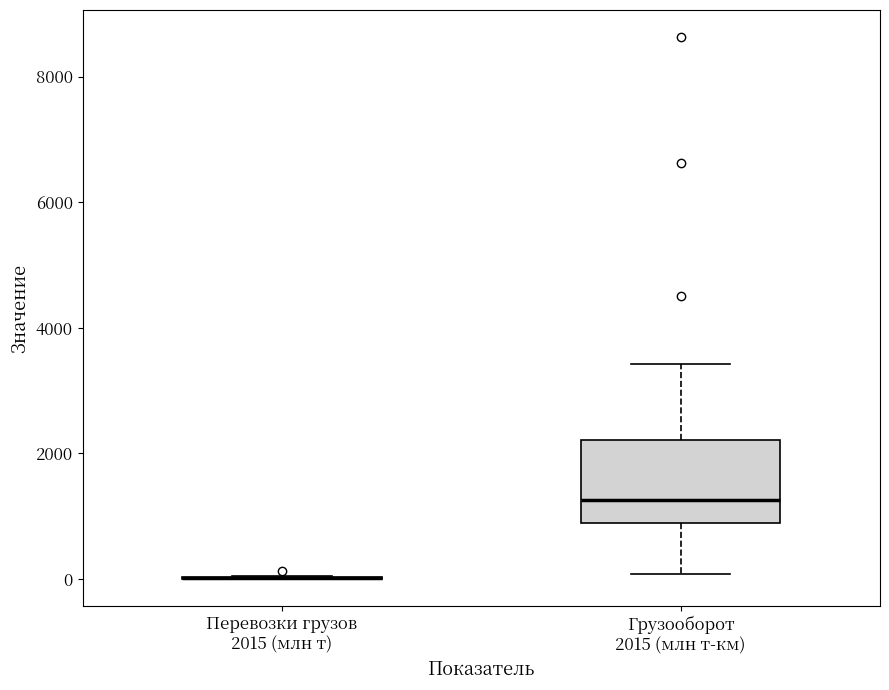

Reading left to right, read every box against the y-axis: the position of its median line, the range the box covers, and the ends of its whiskers. The values are not printed on the chart, so give them approximately, as read against the axis.

Перевозки грузов 2015 (млн т): box collapsed to a line at 0, whiskers 0 to 0
Грузооборот 2015 (млн т-км): median 1200, box 800 to 2200, whiskers 0 to 3400